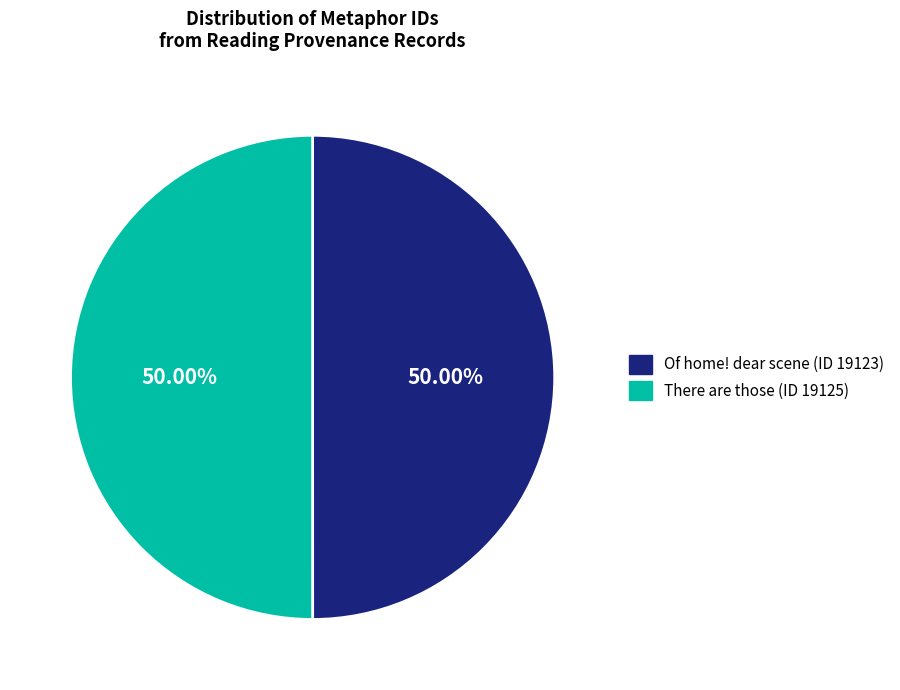

Approximately how many times larger is the value at Of home! dear scene (ID 19123) compared to There are those (ID 19125)?

1.0